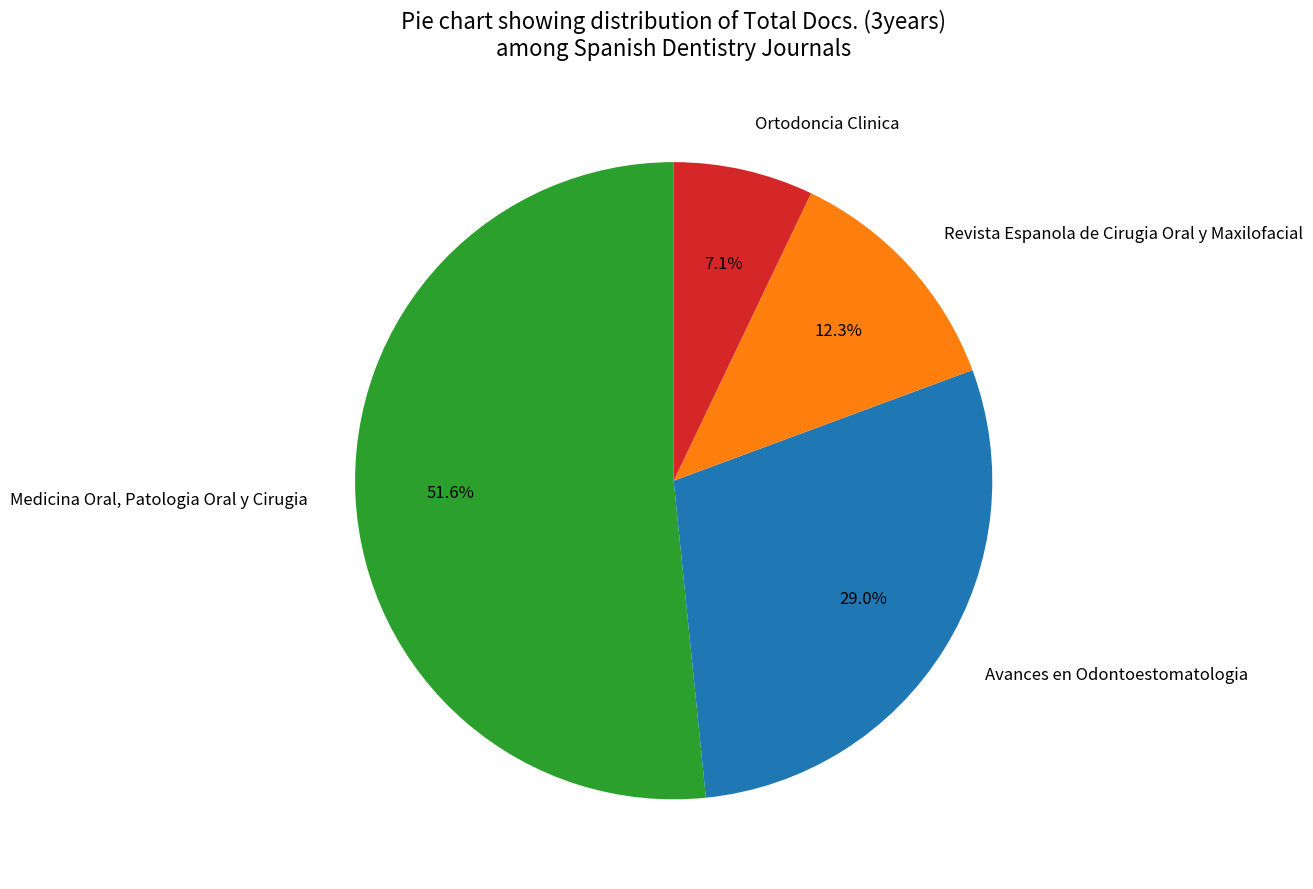

Does any single category account for the majority?

Yes